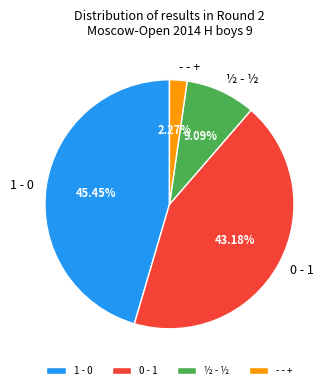

Is it true that - - + is 10% of the pie?

False